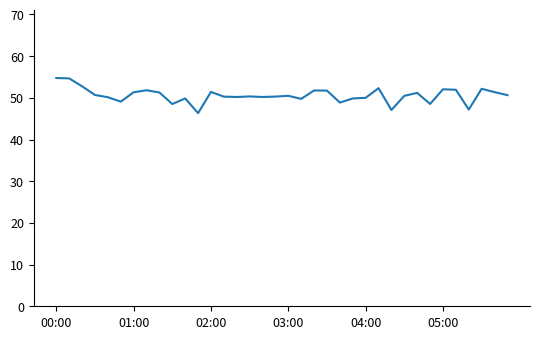

What is the difference between the maximum and minimum values?

8.4